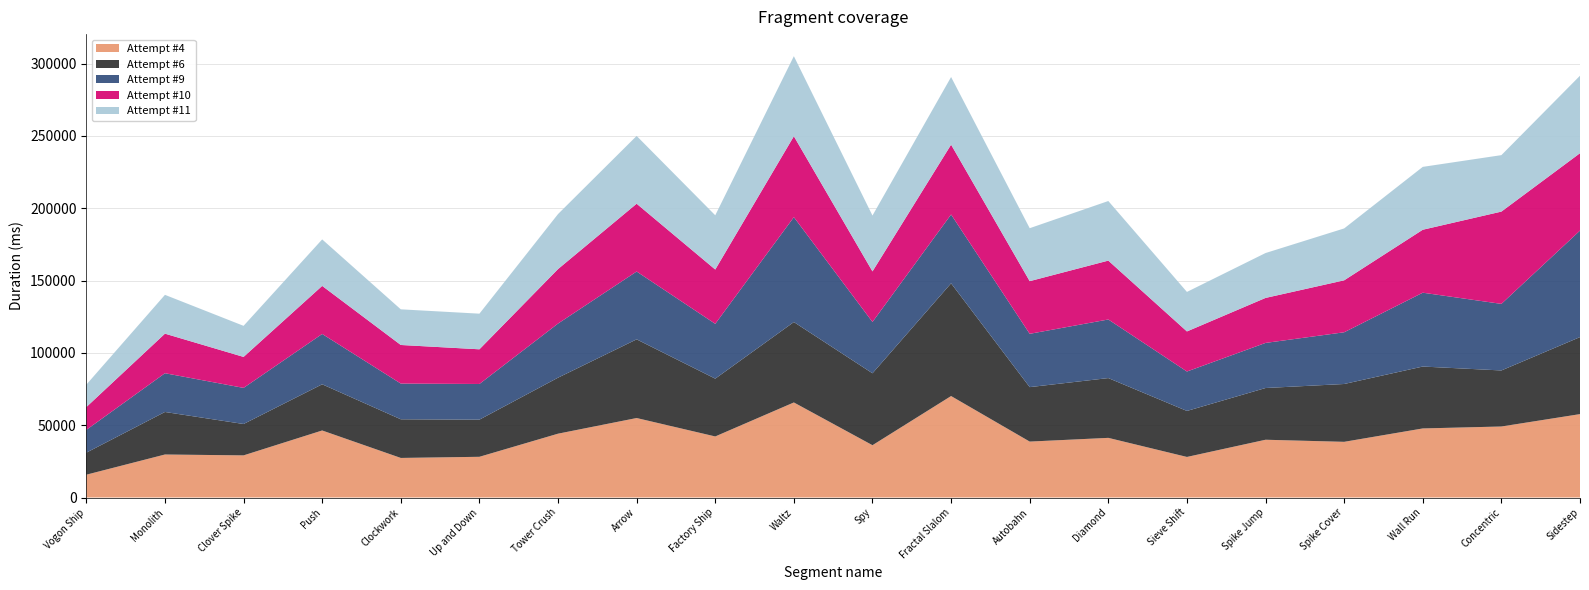

Reading right to left, extract all data points from this chart.

Attempt #4: Sidestep=57654	Concentric=49091	Wall Run=47749	Spike Cover=38496	Spike Jump=39936	Sieve Shift=28047	Diamond=41236	Autobahn=38666	Fractal Slalom=70141	Spy=36160	Waltz=65712	Factory Ship=42213	Arrow=54947	Tower Crush=44125	Up and Down=28146	Clockwork=27358	Push=46340	Clover Spike=29129	Monolith=29734	Vogon Ship=15770
Attempt #6: Sidestep=53235	Concentric=38743	Wall Run=42789	Spike Cover=39978	Spike Jump=35759	Sieve Shift=31798	Diamond=41327	Autobahn=37645	Fractal Slalom=77936	Spy=49719	Waltz=55585	Factory Ship=39956	Arrow=54391	Tower Crush=38714	Up and Down=25677	Clockwork=26719	Push=31923	Clover Spike=21692	Monolith=29399	Vogon Ship=15242
Attempt #9: Sidestep=73624	Concentric=46013	Wall Run=51048	Spike Cover=35753	Spike Jump=31172	Sieve Shift=27254	Diamond=40507	Autobahn=36852	Fractal Slalom=47562	Spy=35471	Waltz=72511	Factory Ship=37894	Arrow=46894	Tower Crush=37408	Up and Down=24663	Clockwork=24692	Push=34799	Clover Spike=24959	Monolith=26790	Vogon Ship=15741
Attempt #10: Sidestep=53504	Concentric=63805	Wall Run=43522	Spike Cover=35917	Spike Jump=31105	Sieve Shift=27706	Diamond=40701	Autobahn=36395	Fractal Slalom=48285	Spy=34969	Waltz=55940	Factory Ship=37534	Arrow=46866	Tower Crush=37663	Up and Down=23970	Clockwork=26675	Push=33223	Clover Spike=21408	Monolith=27345	Vogon Ship=15769
Attempt #11: Sidestep=53570	Concentric=39029	Wall Run=43464	Spike Cover=35871	Spike Jump=31036	Sieve Shift=27316	Diamond=41198	Autobahn=36614	Fractal Slalom=46766	Spy=38600	Waltz=55341	Factory Ship=37502	Arrow=46864	Tower Crush=38033	Up and Down=24632	Clockwork=24648	Push=32152	Clover Spike=21492	Monolith=26838	Vogon Ship=15505